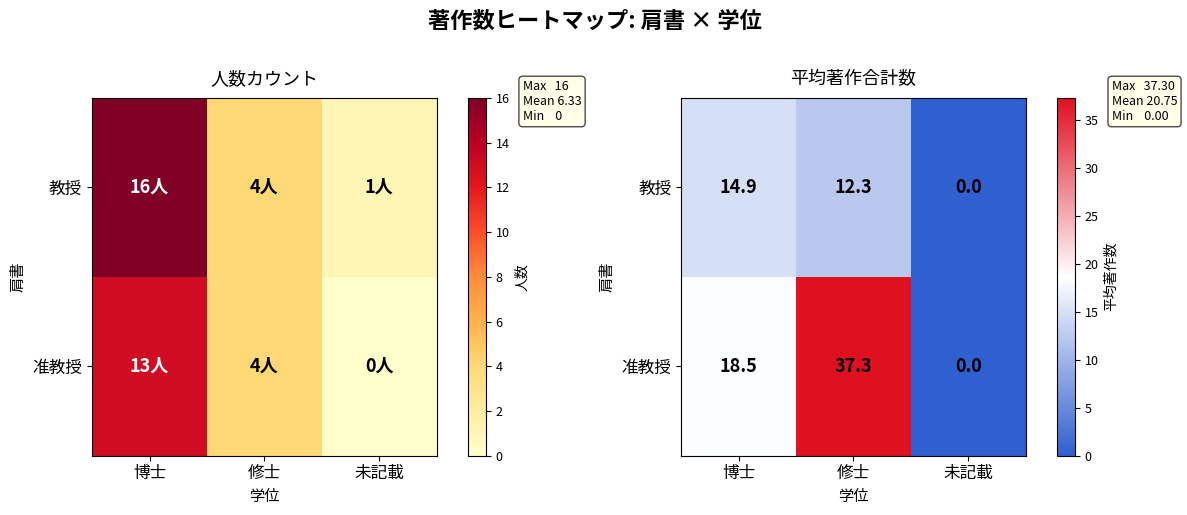

Where does the 准教授 series first go above 18?

博士